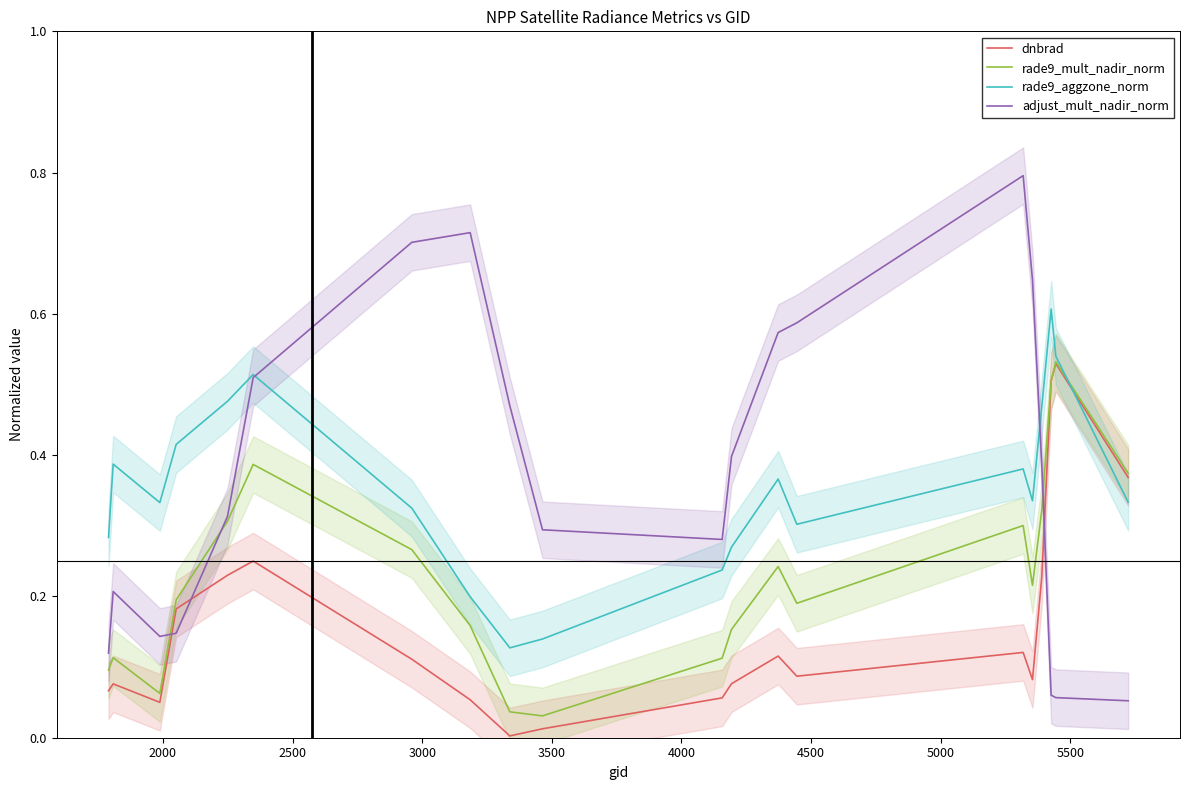

What is the difference between the maximum and minimum values in the rade9_mult_nadir_norm series?

0.5